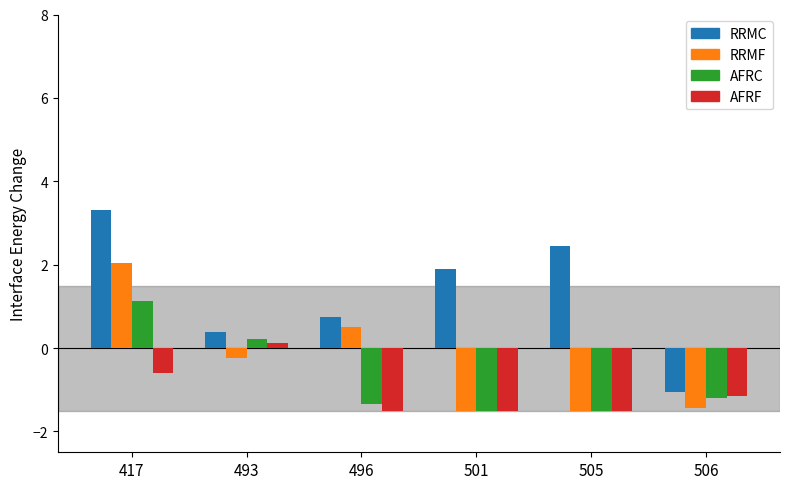

Reading left to right, transcribe all the data shown in this chart.

RRMC: 417=3.3	493=0.4	496=0.7	501=1.9	505=2.4	506=-1.1
RRMF: 417=2.0	493=-0.2	496=0.5	501=-1.5	505=-1.5	506=-1.4
AFRC: 417=1.1	493=0.2	496=-1.3	501=-1.5	505=-1.5	506=-1.2
AFRF: 417=-0.6	493=0.1	496=-1.5	501=-1.5	505=-1.5	506=-1.2